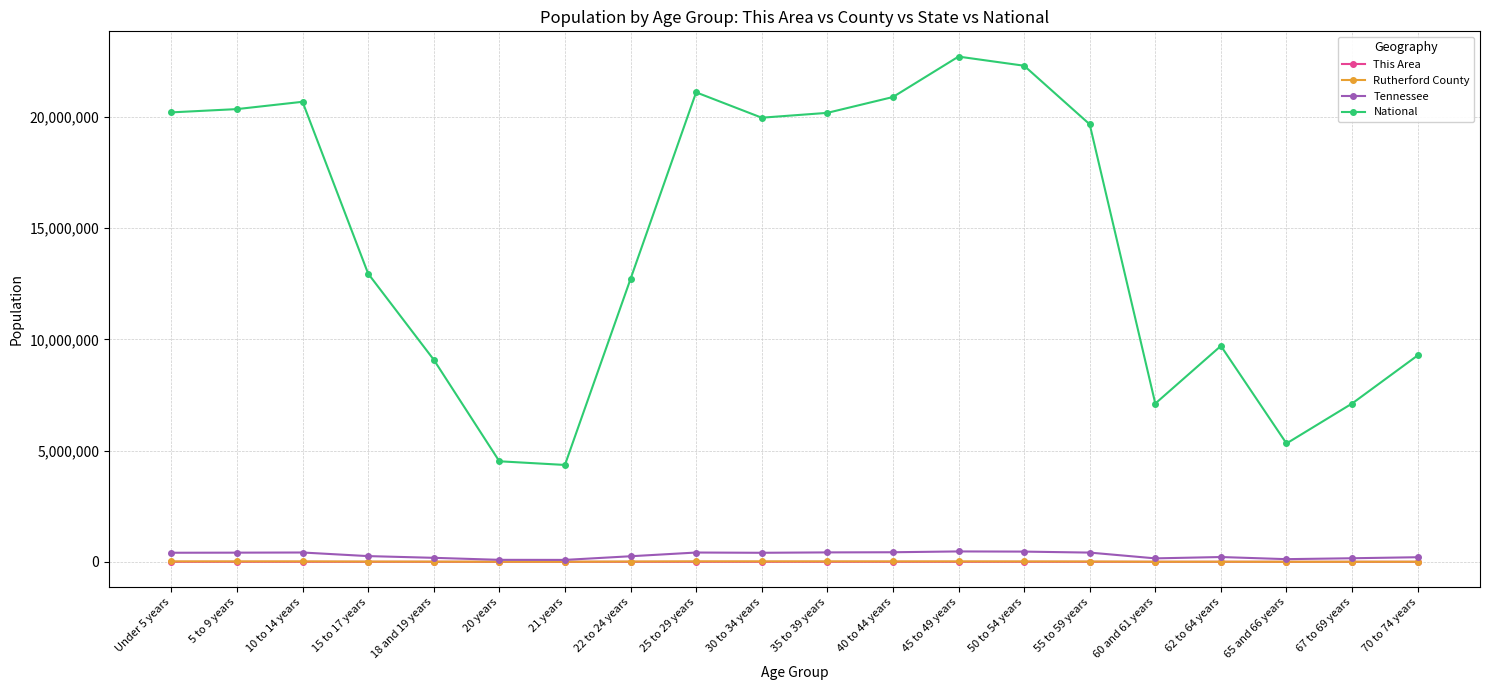

True or false: National and This Area intersect in this chart.

False